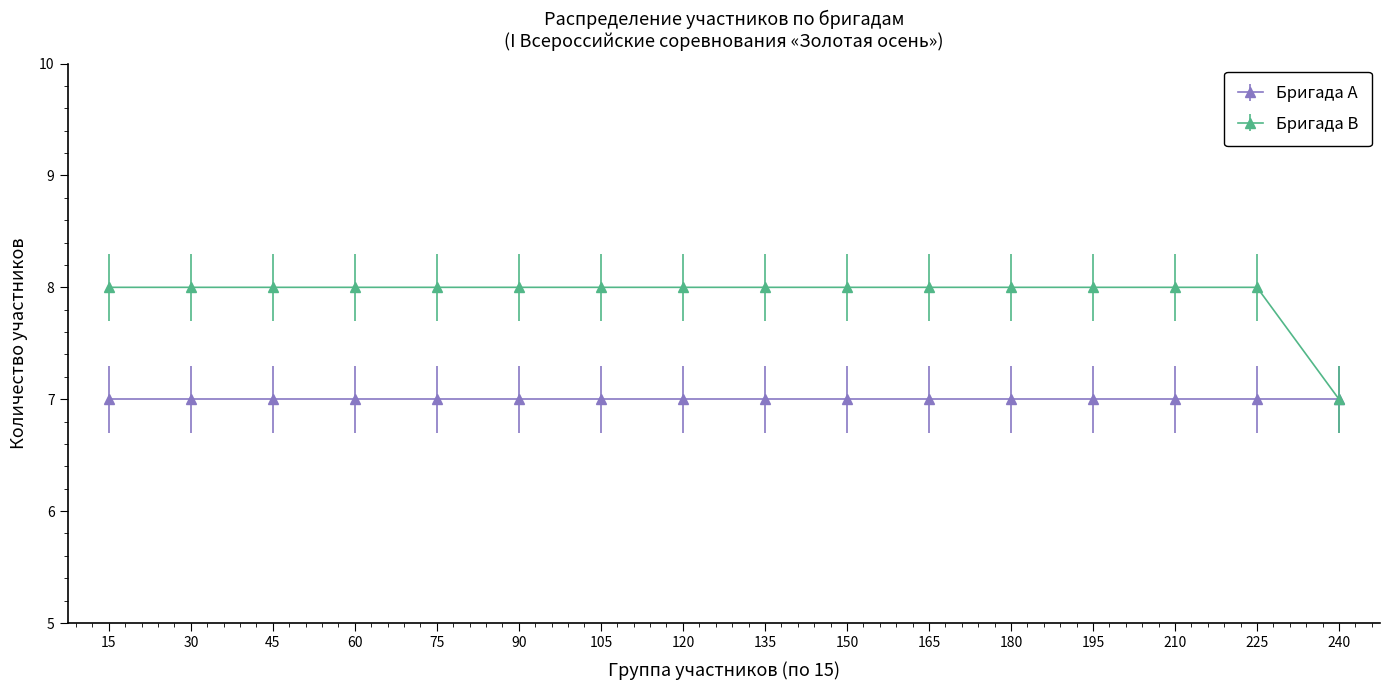

Which series has the widest spread of values?

Бригада B